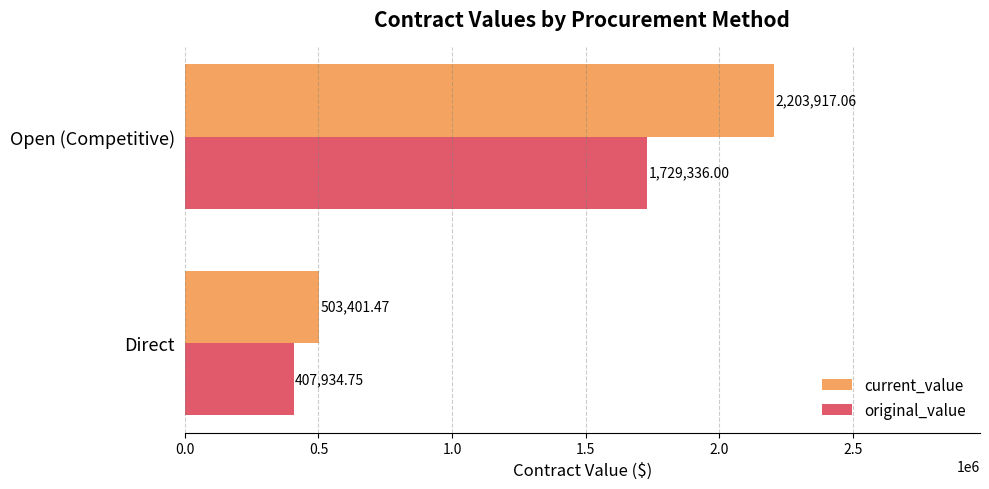

At Open (Competitive), list the series in order from largest to smallest.

current_value, original_value